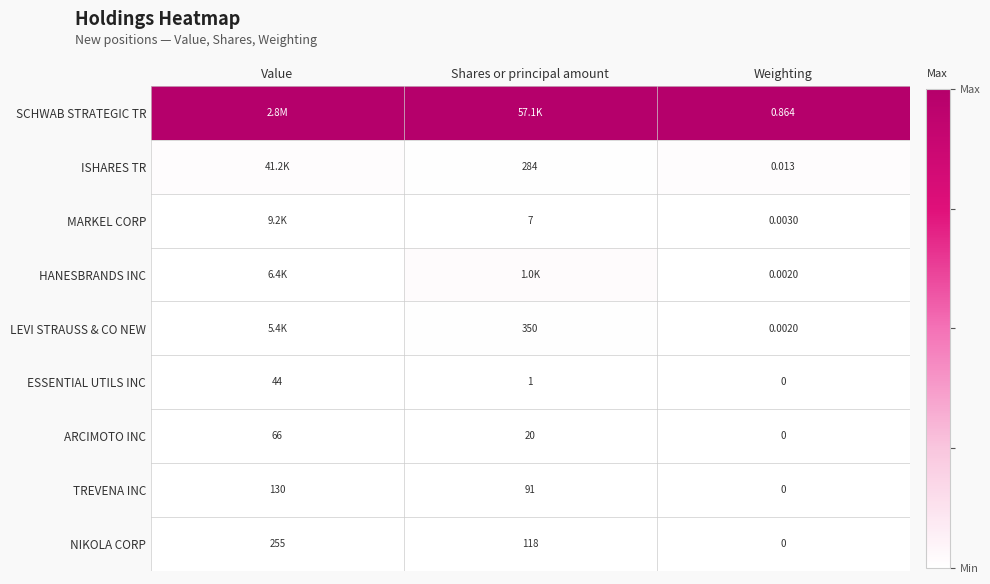

Count the number of data series in this chart.

9